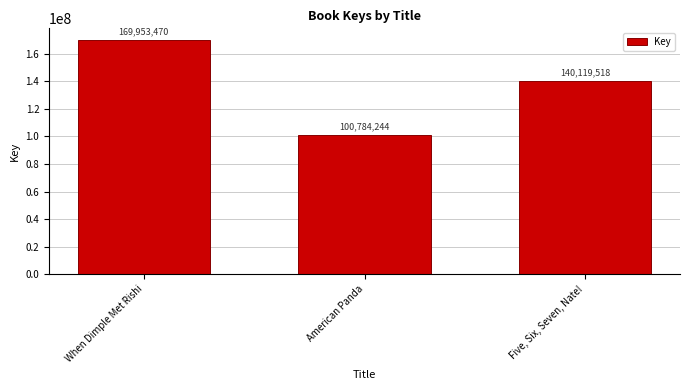

What is the label of the 1st bar from the right?

Five, Six, Seven, Nate!